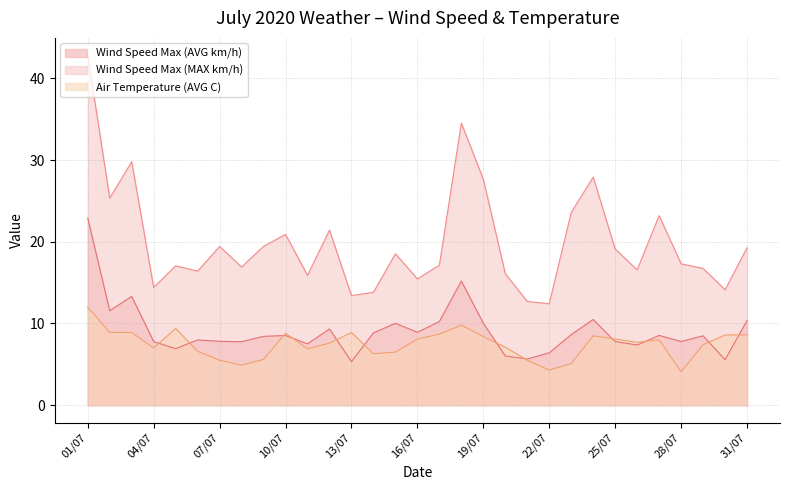

What is the difference between the maximum and minimum values in the Wind Speed Max (MAX km/h) series?

30.4